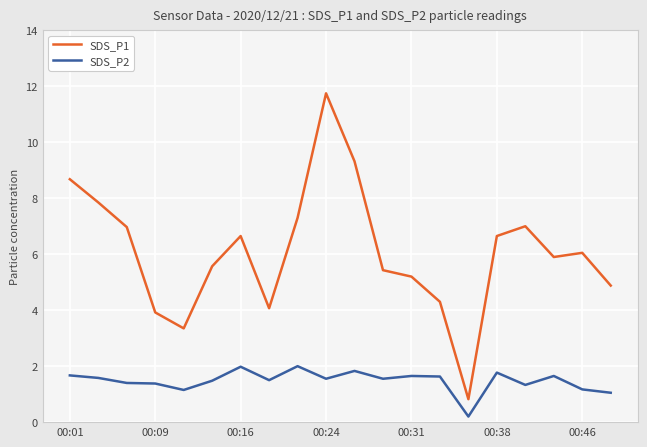

What is the greatest value displayed?

11.8